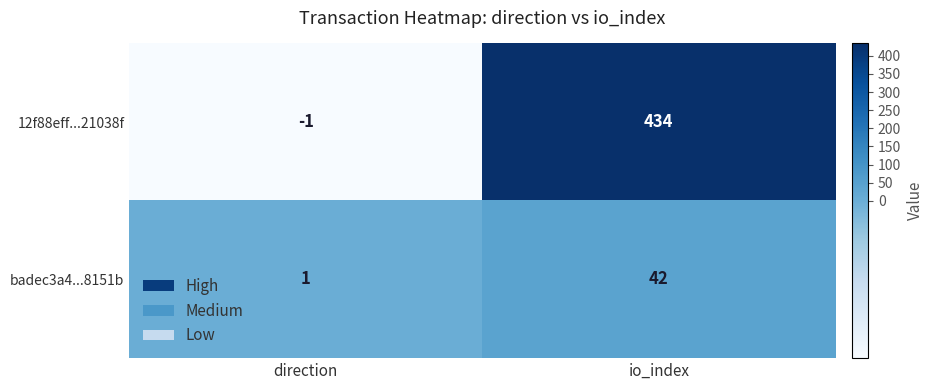

At which category does the chart reach its peak across all series?

io_index